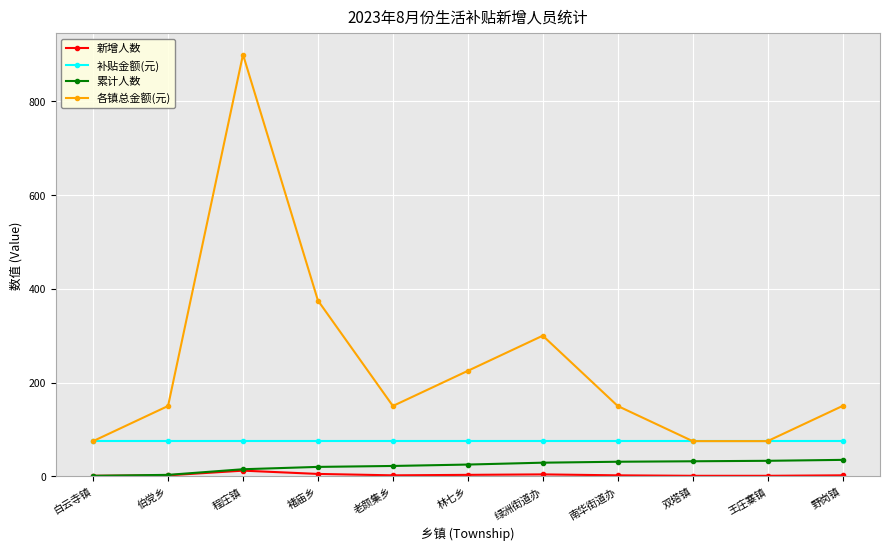

What is the label of the 8th point from the right?

褚庙乡